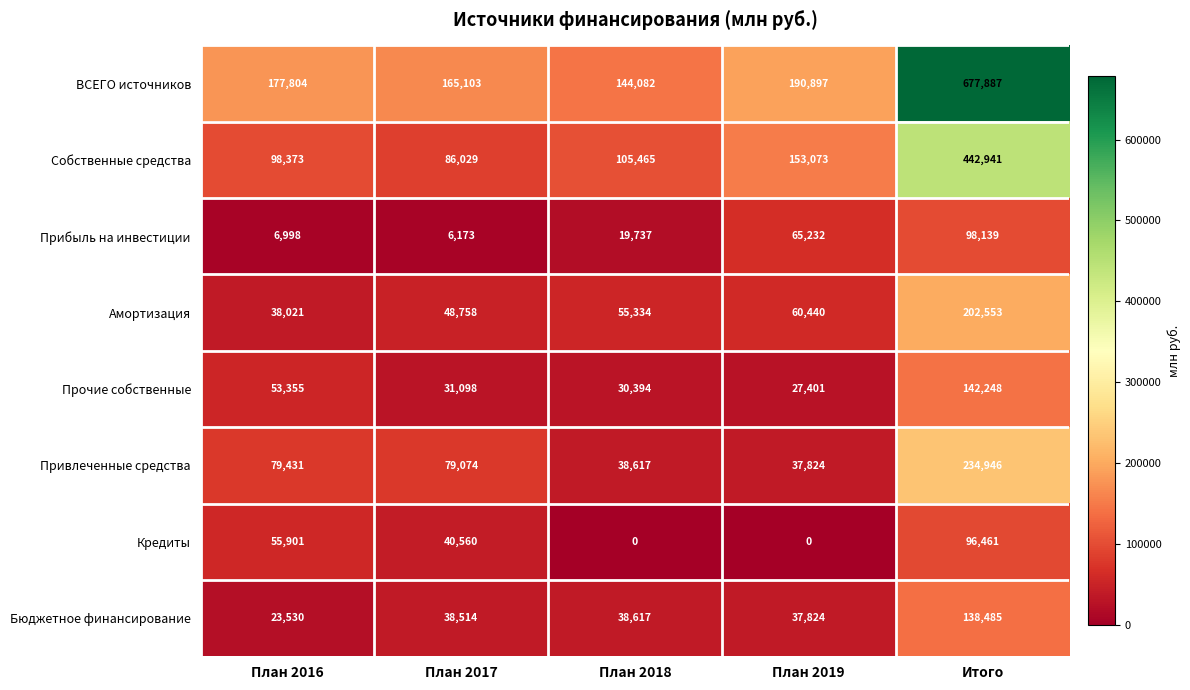

What is the sum of the Амортизация values at План 2019 and План 2016?

98461